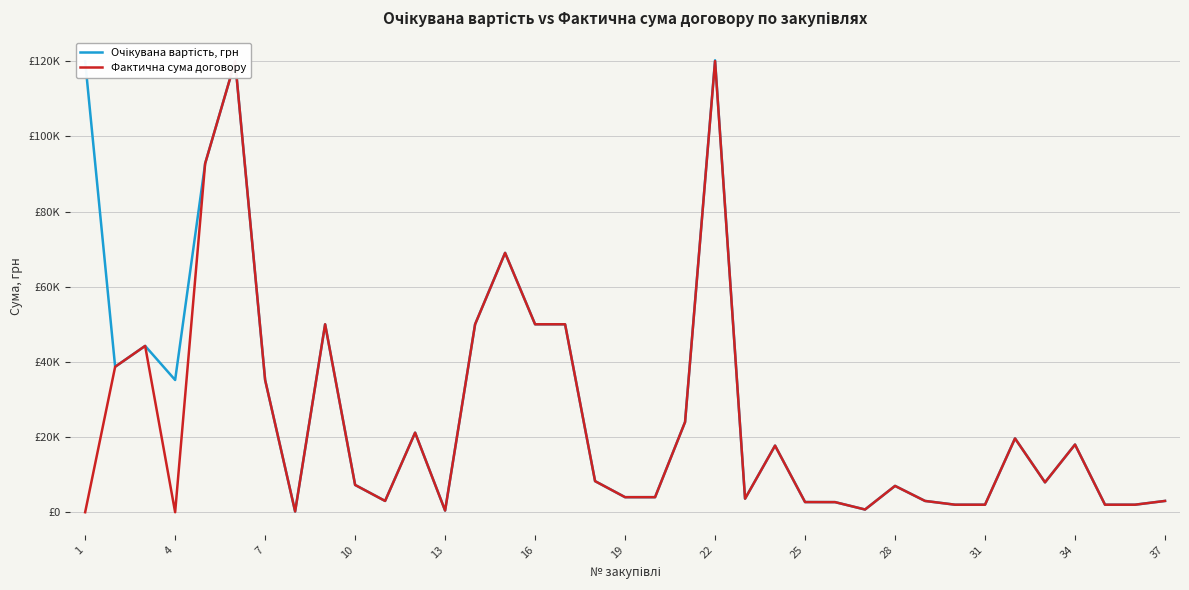

True or false: Очікувана вартість, грн and Фактична сума договору intersect in this chart.

False